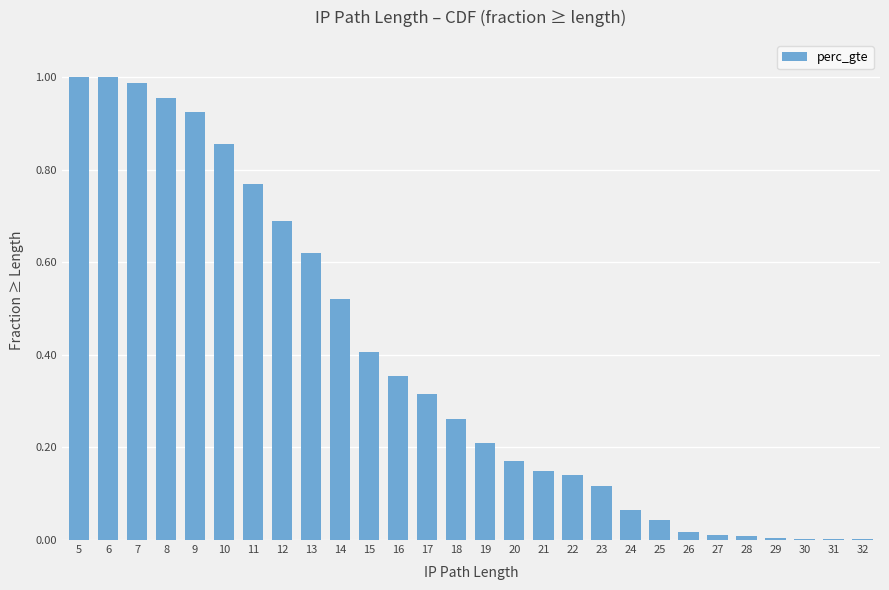

Is it true that the value at 20 is 0.2?

True